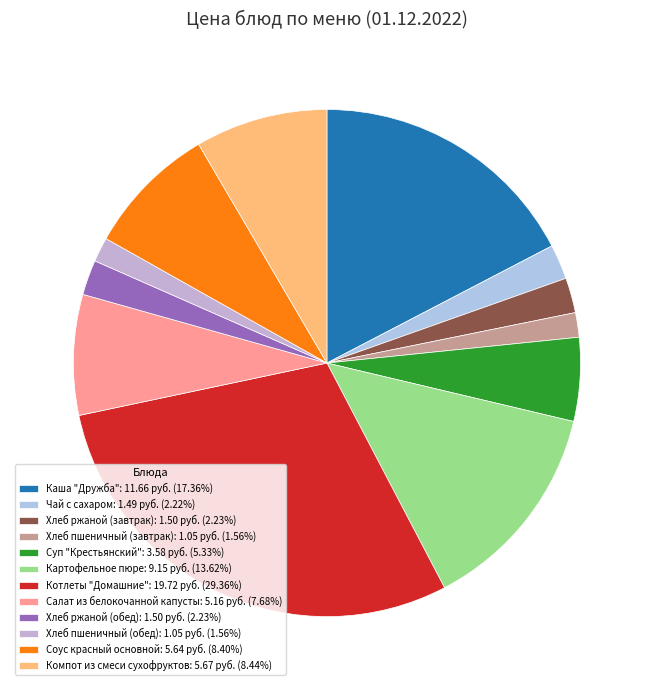

The Чай с сахаром slice represents 11% of the pie. True or false?

False